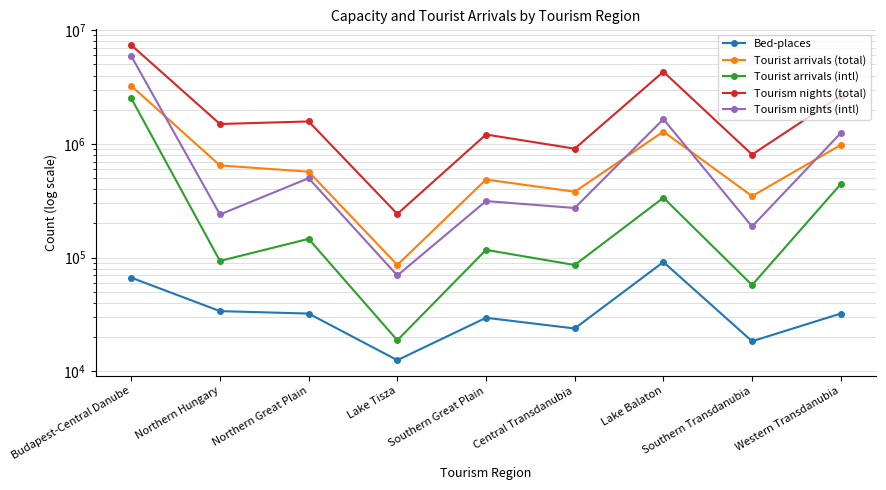

What is the label of the 7th point from the right?

Northern Great Plain